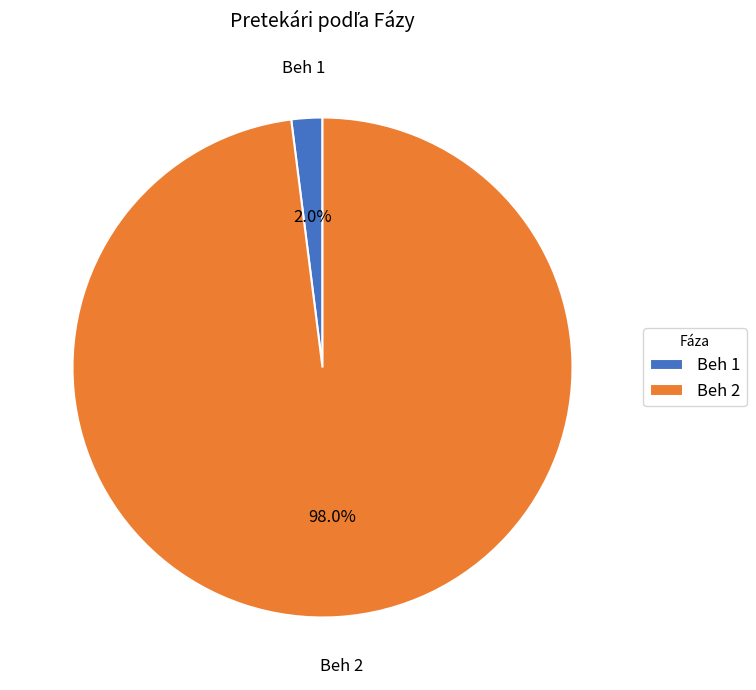

Is Beh 1 the majority of the pie?

No